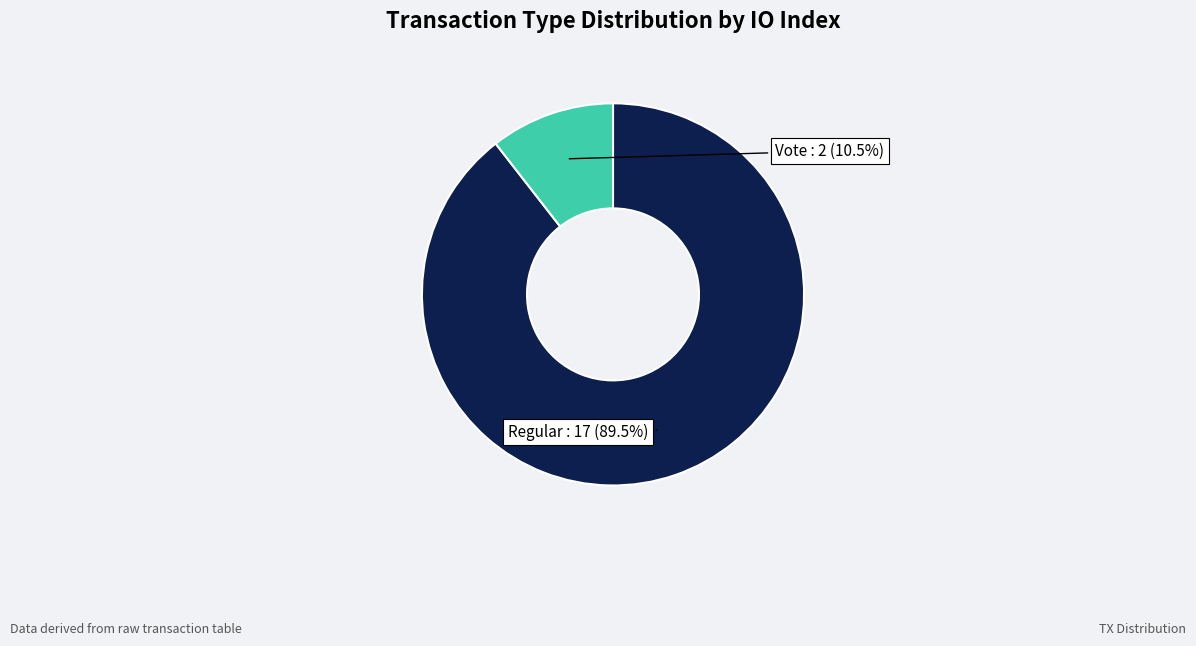

To the nearest percent, what portion does Vote represent?

11%